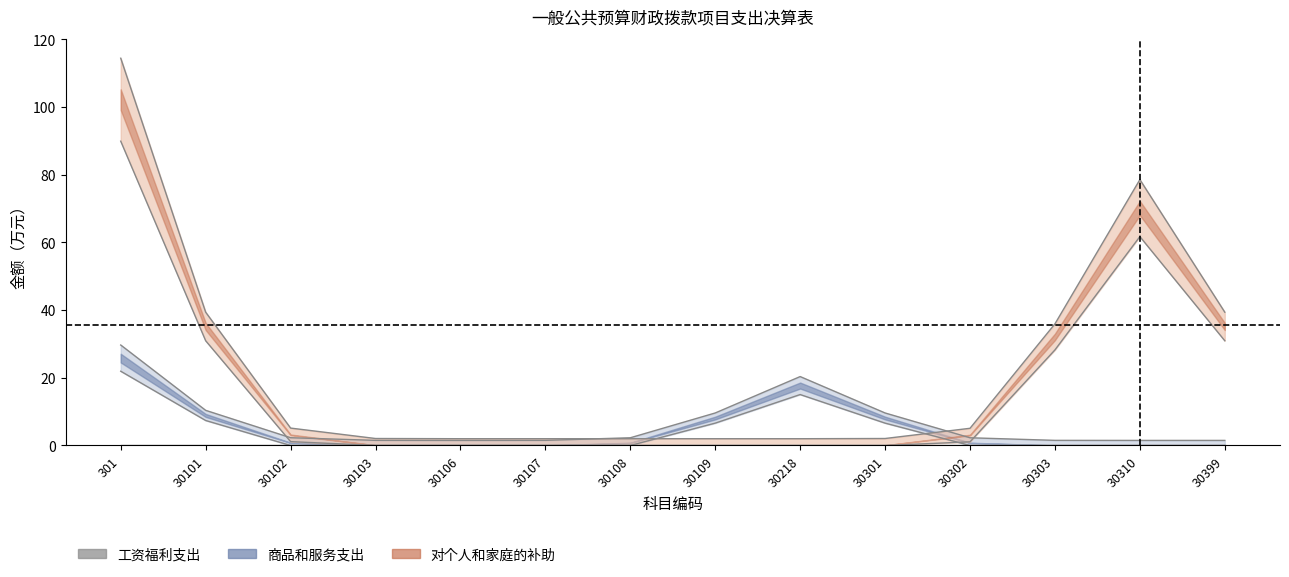

How many lines are shown in the chart?

3